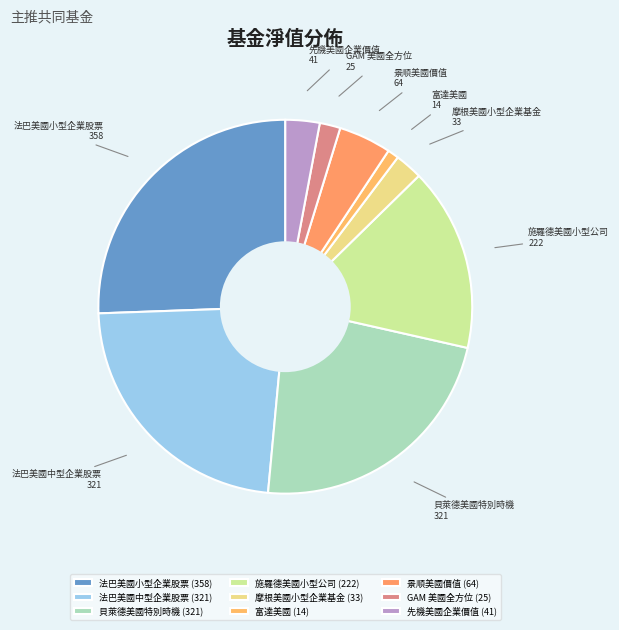

Is there any slice that represents more than half of the pie?

No